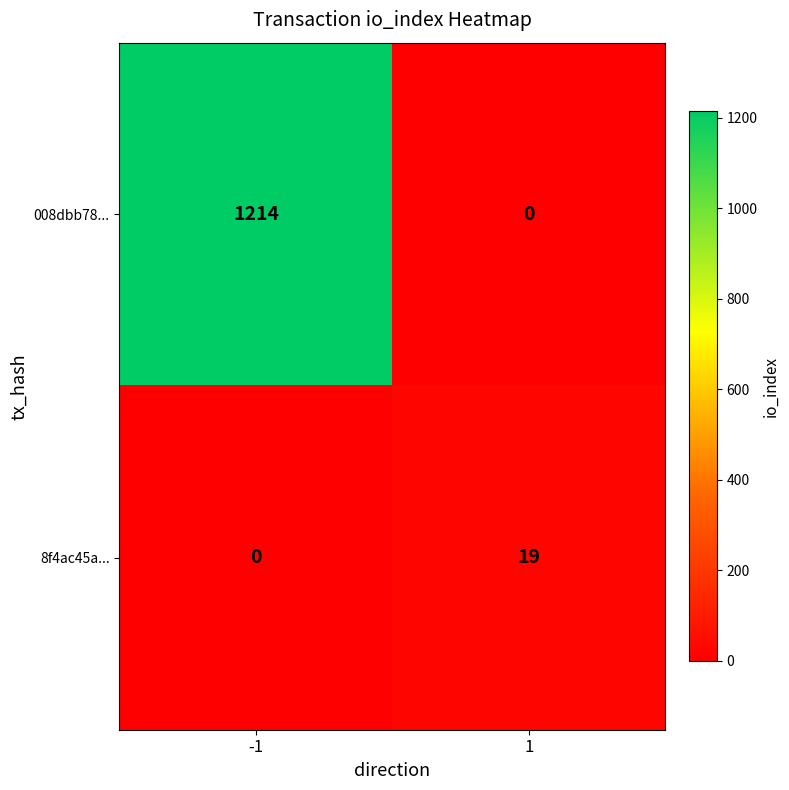

Which series has the largest total across all categories?

008dbb78...